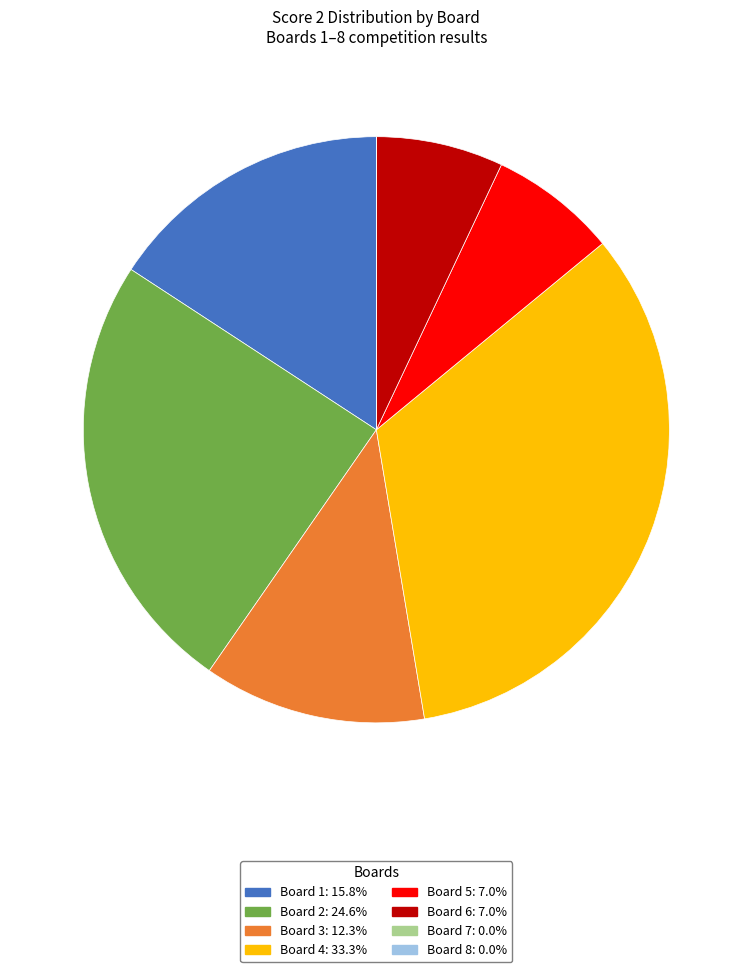

Does any single category account for the majority?

No